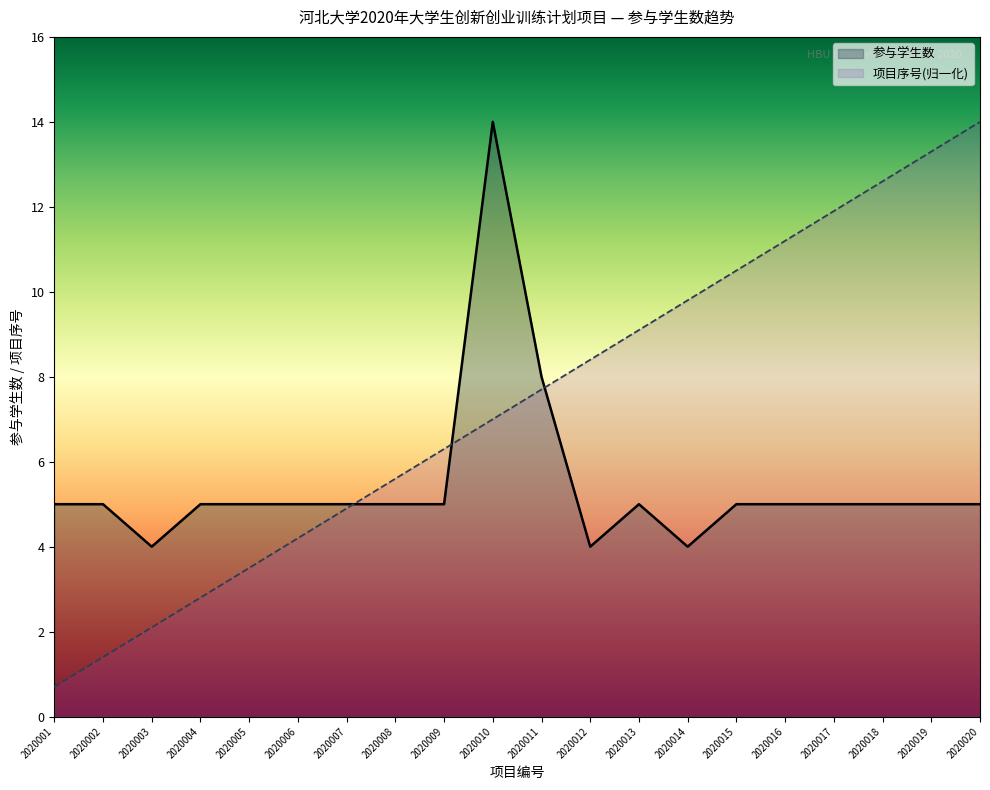

What is the spread (max minus min) of values at 2020001?

4.3